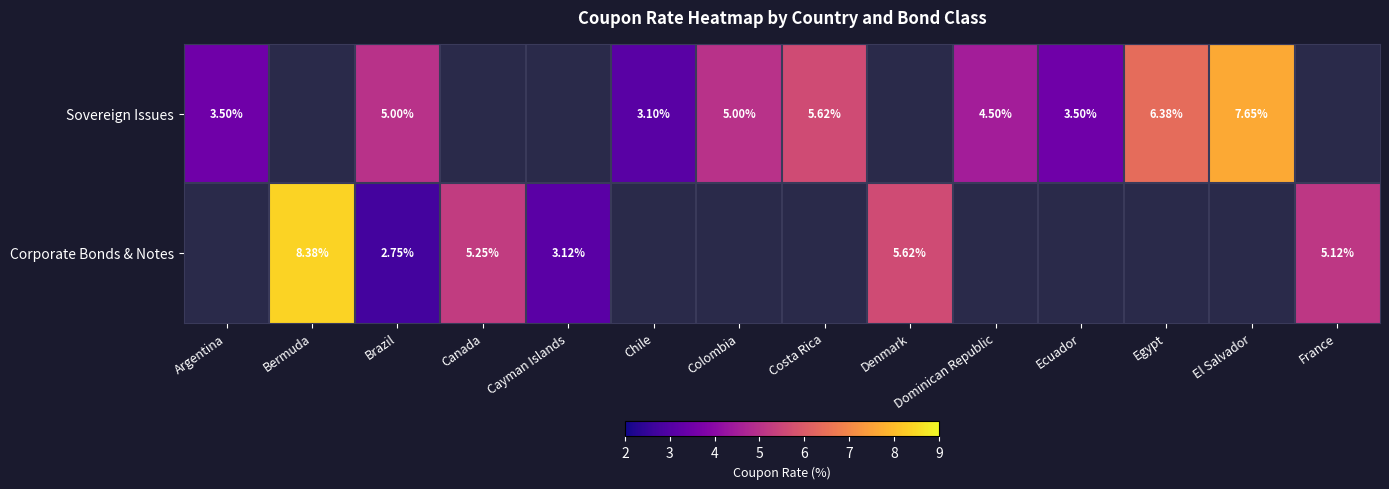

What is the highest value of the Sovereign Issues series?

7.7